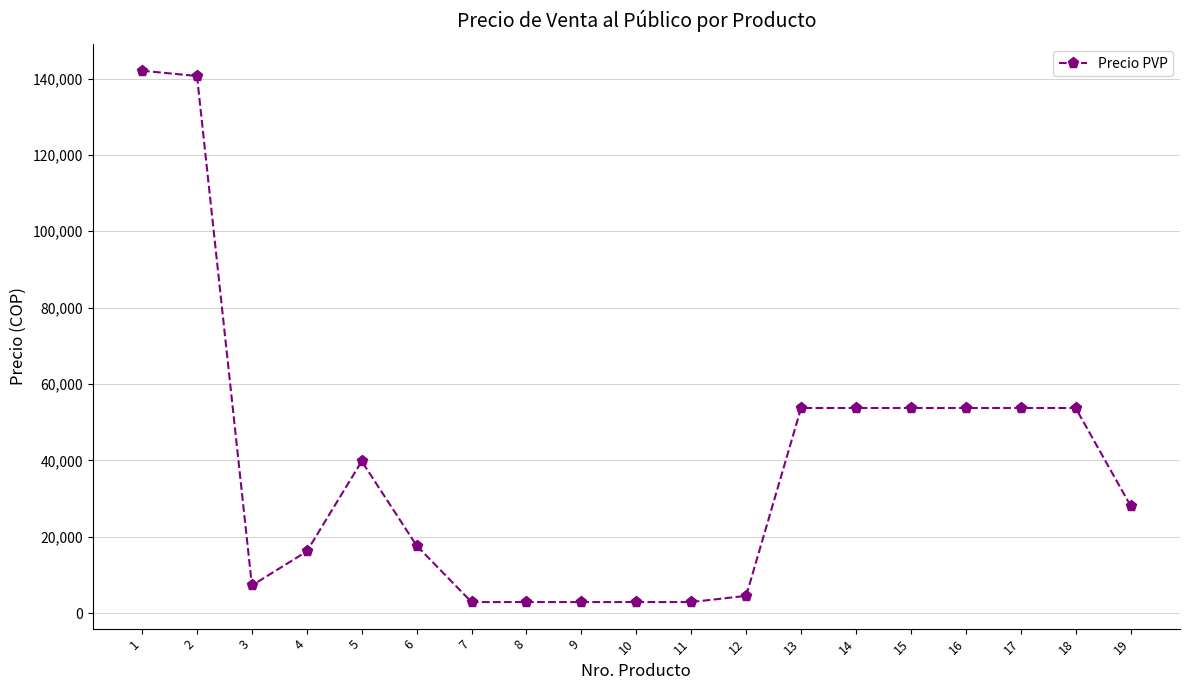

What is the change in value from 1 to 6?

-124393